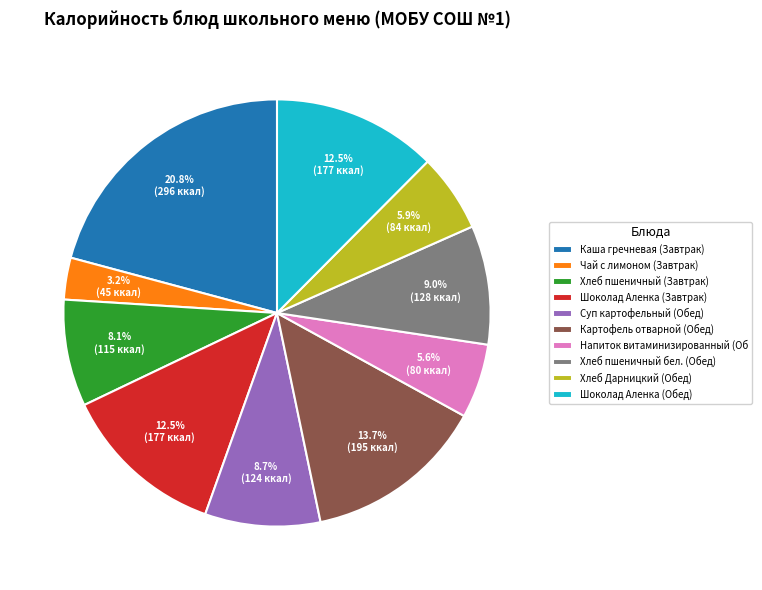

Which slice is the smallest?

Чай с лимоном (Завтрак)